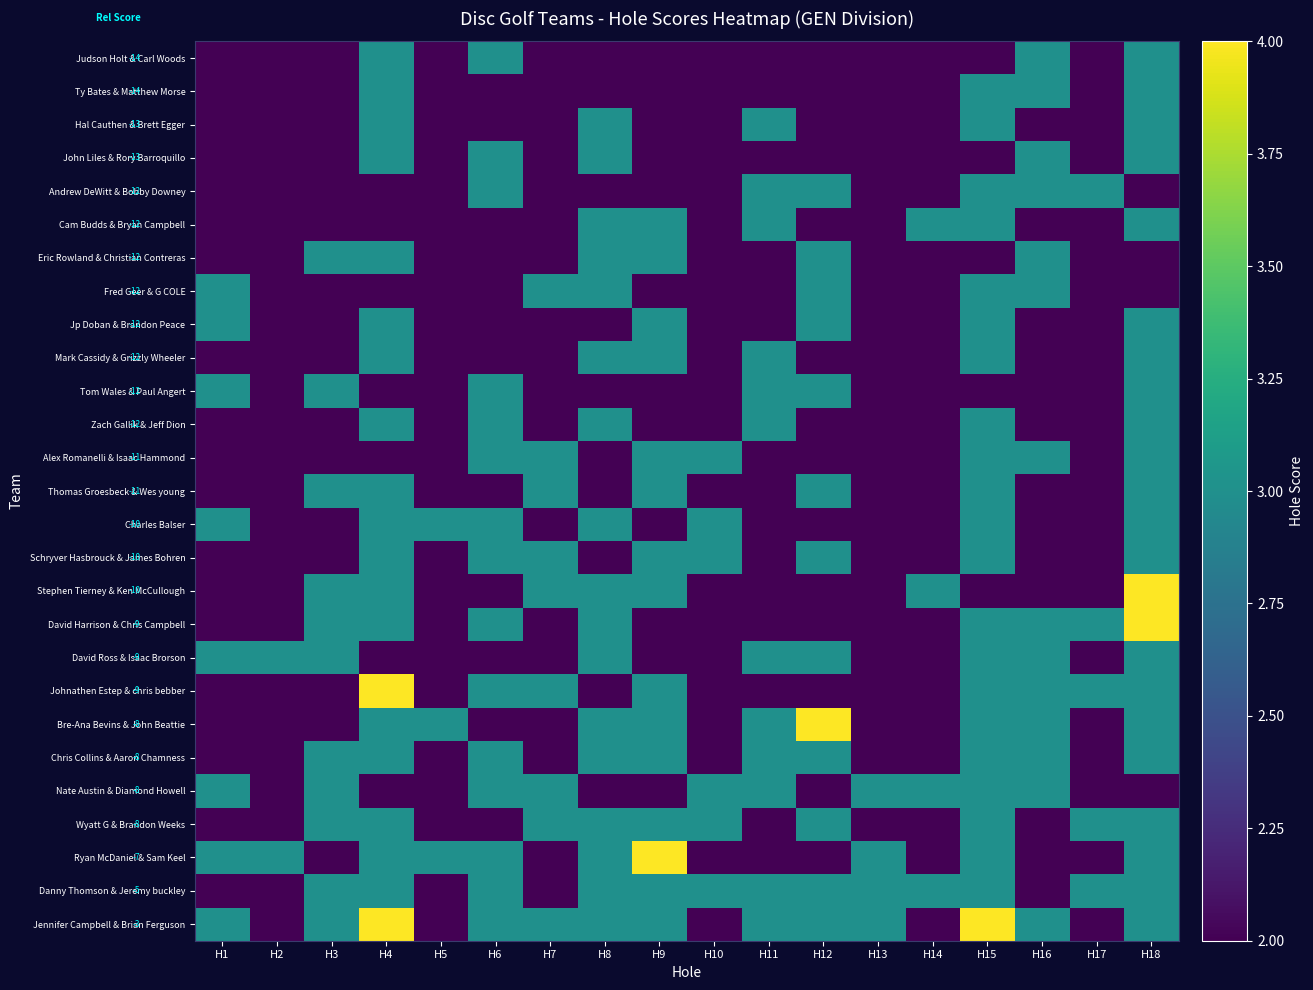

List the series in order of their peak value, lowest first.

Judson Holt & Carl Woods, Ty Bates & Matthew Morse, Hal Cauthen & Brett Egger, John Liles & Rory Barroquillo, Andrew DeWitt & Bobby Downey, Cam Budds & Bryan Campbell, Eric Rowland & Christian Contreras, Fred Geer & G COLE, Jp Doban & Brandon Peace, Mark Cassidy & Grizzly Wheeler, Tom Wales & Paul Angert, Zach Gallik & Jeff Dion, Alex Romanelli & Isaac Hammond, Thomas Groesbeck & Wes young, Charles Balser, Schryver Hasbrouck & James Bohren, David Ross & Isaac Brorson, Chris Collins & Aaron Chamness, Nate Austin & Diamond Howell, Wyatt G & Brandon Weeks, Danny Thomson & Jeremy buckley, Stephen Tierney & Ken McCullough, David Harrison & Chris Campbell, Johnathen Estep & chris bebber, Bre-Ana Bevins & John Beattie, Ryan McDaniel & Sam Keel, Jennifer Campbell & Brian Ferguson